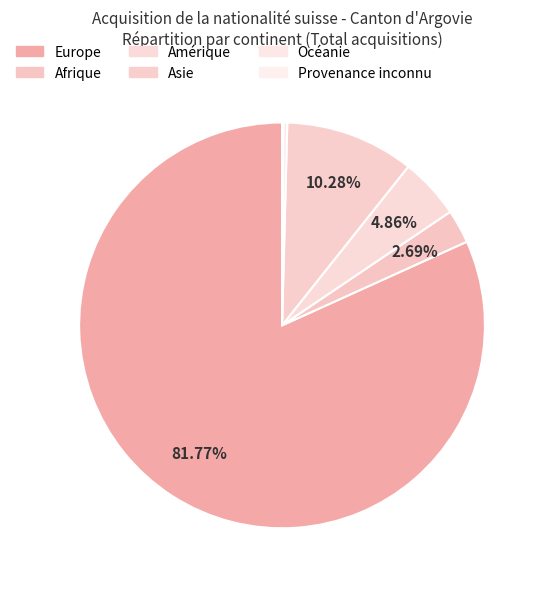

What is the smallest slice in the pie chart?

Provenance inconnu